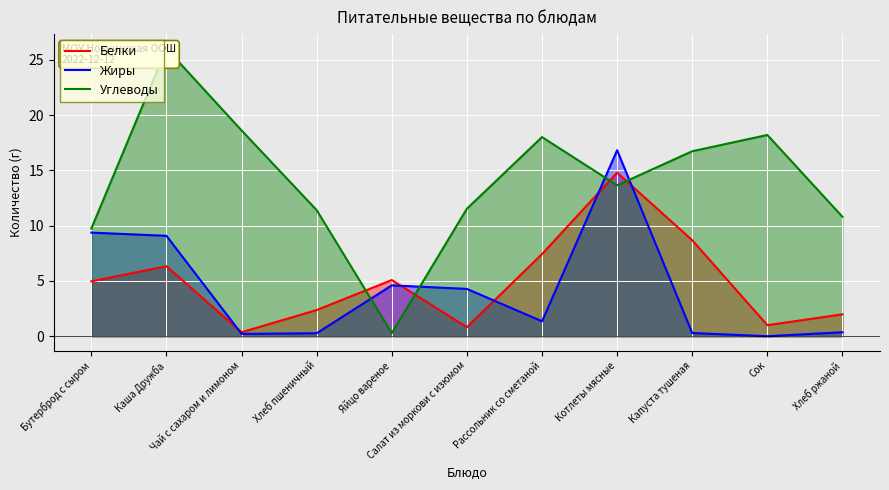

True or false: Белки has a value of 7.4 at Рассольник со сметаной.

True